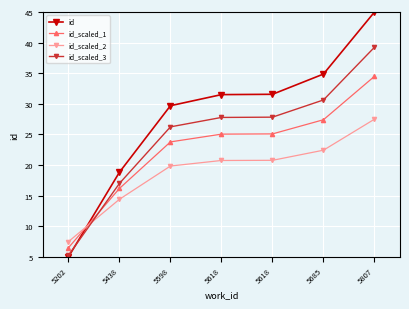

At which label does id_scaled_1 reach its peak?

5807